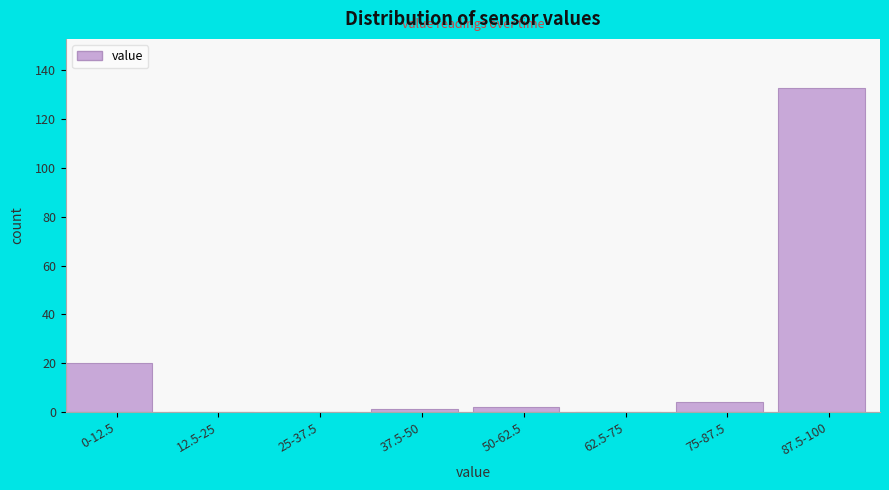

Reading left to right, transcribe all the data shown in this chart.

0-12.5=20	12.5-25=0	25-37.5=0	37.5-50=1	50-62.5=2	62.5-75=0	75-87.5=4	87.5-100=133